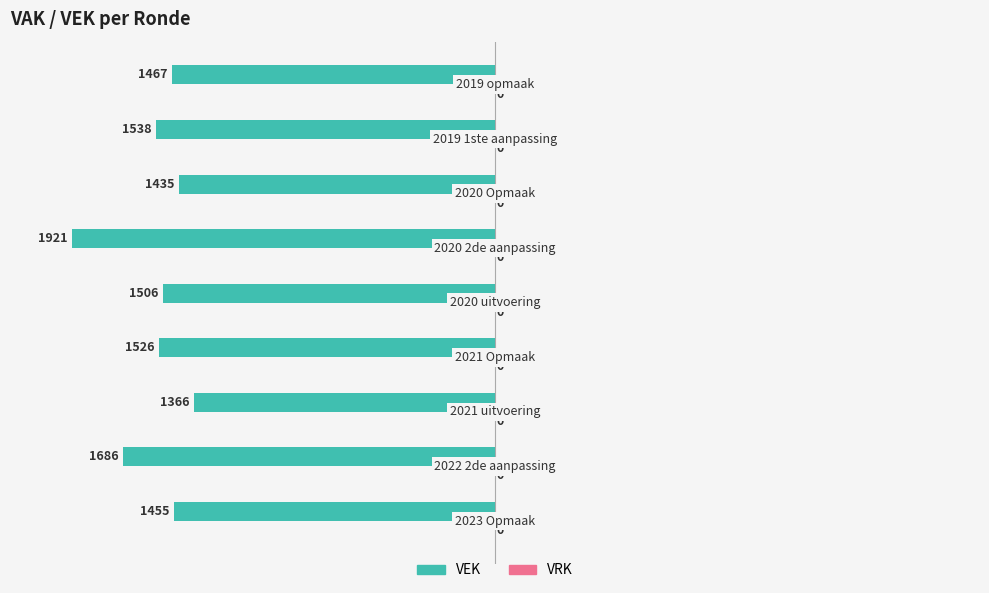

How many bars are there in total?

9